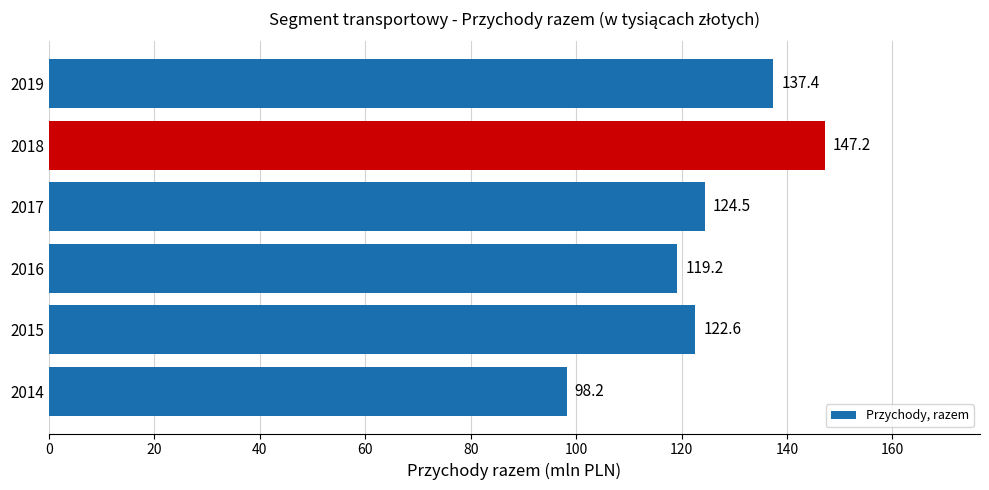

Reading top to bottom, what are all the values shown in this chart?

2019=137.4	2018=147.2	2017=124.5	2016=119.2	2015=122.6	2014=98.2